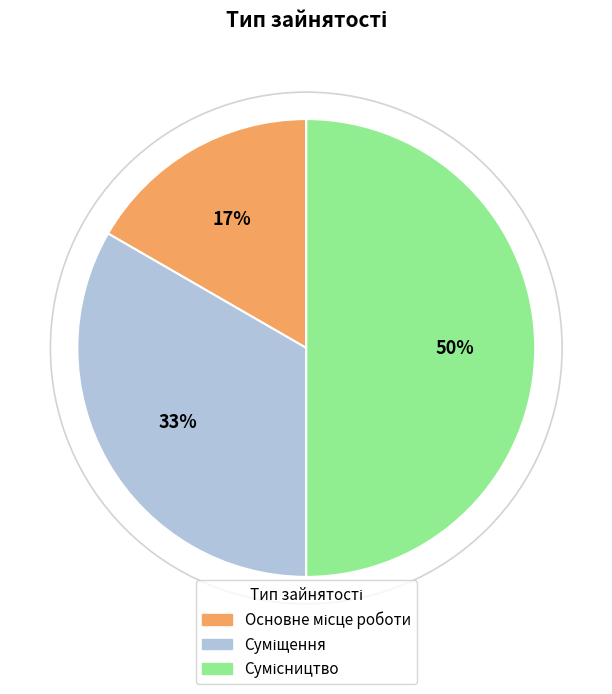

How many slices are in this pie chart?

3